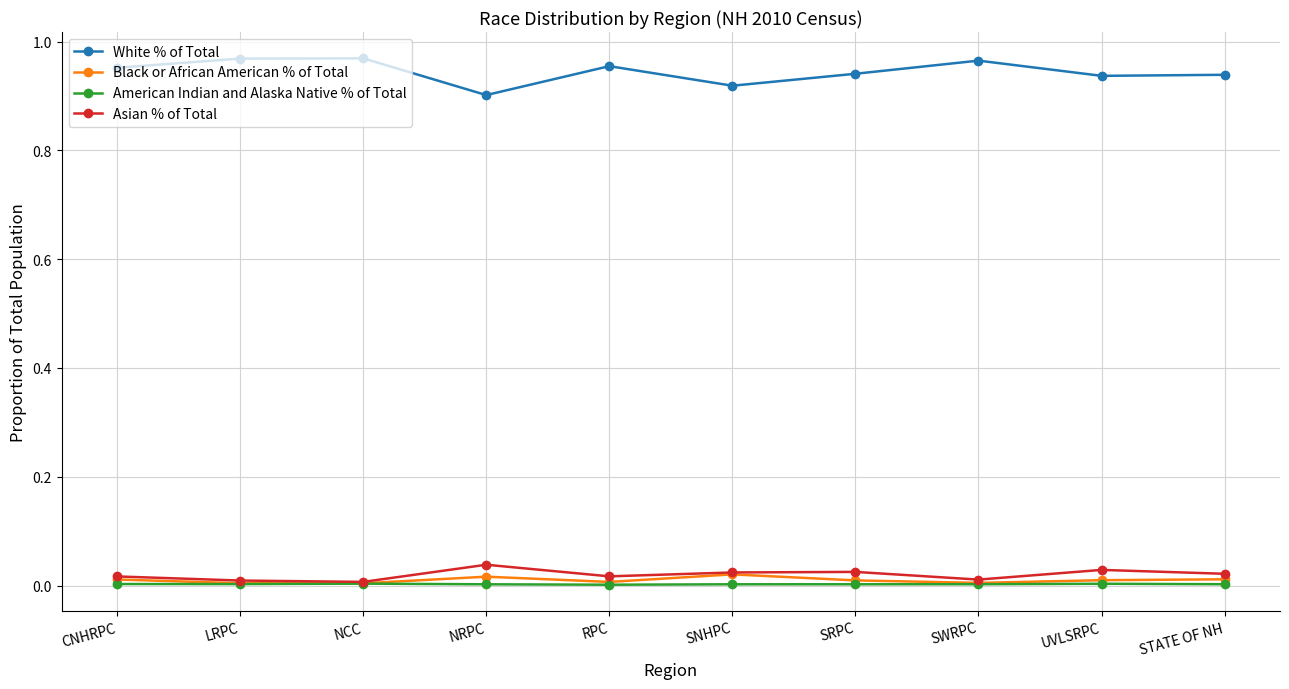

How many White % of Total values are between 0 and 1?

10